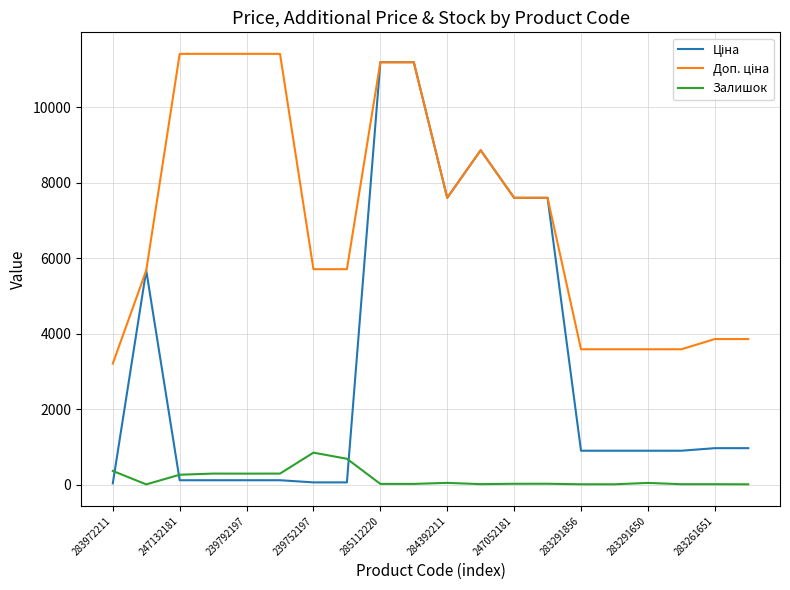

What is the maximum value shown in the chart?

11410.0